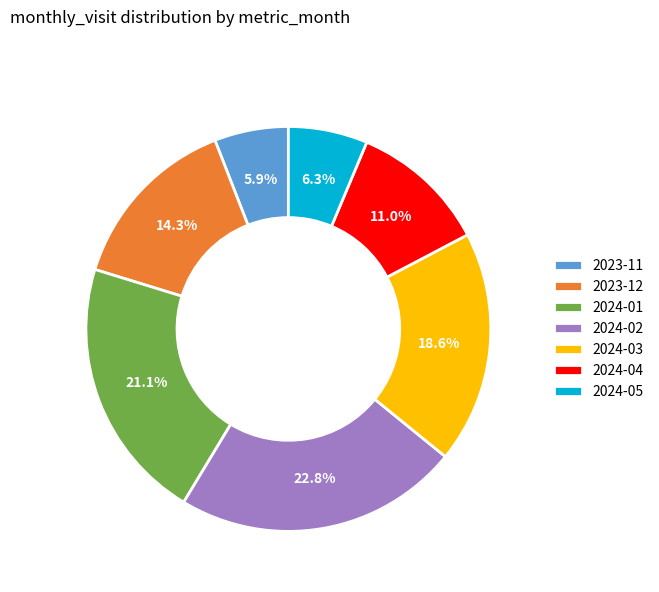

Does 2024-02 represent more than half of the total?

No